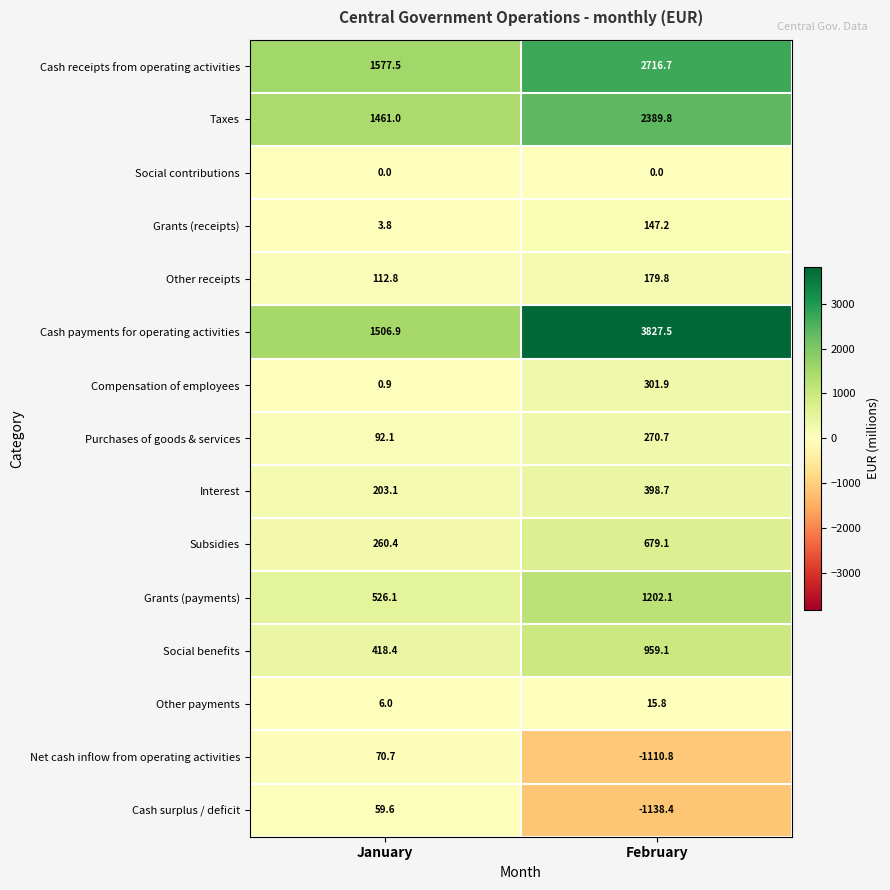

At which label is Purchases of goods & services closest to 181?

January